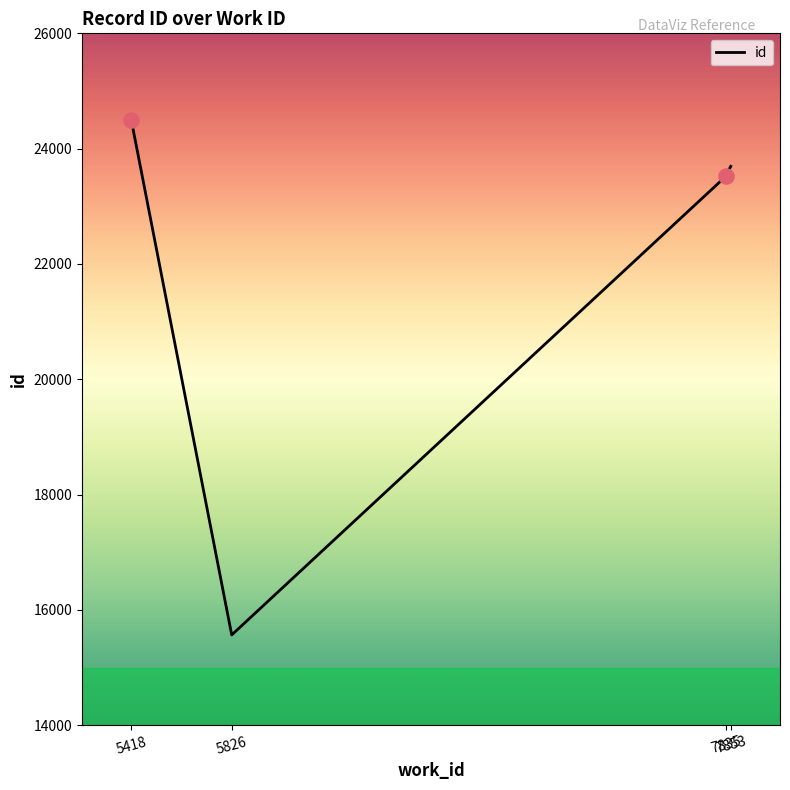

Which has a higher value, 7835 or 7835?

7835